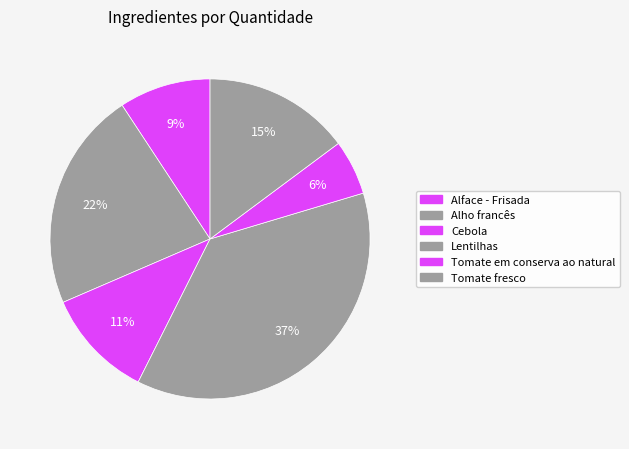

Is there a majority slice in this chart?

No